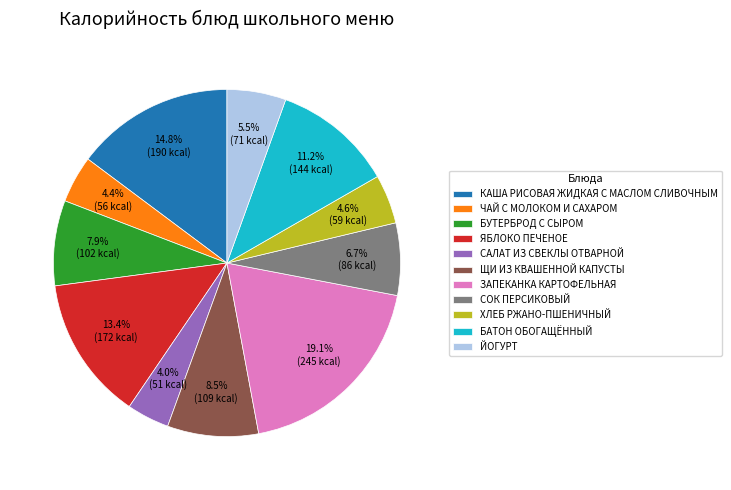

To the nearest percent, what is the average slice percentage?

9%